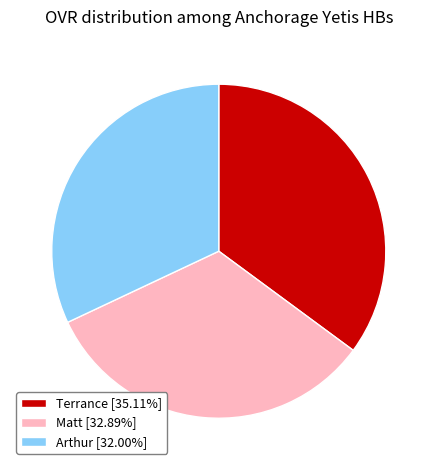

Is there any slice that represents more than half of the pie?

No